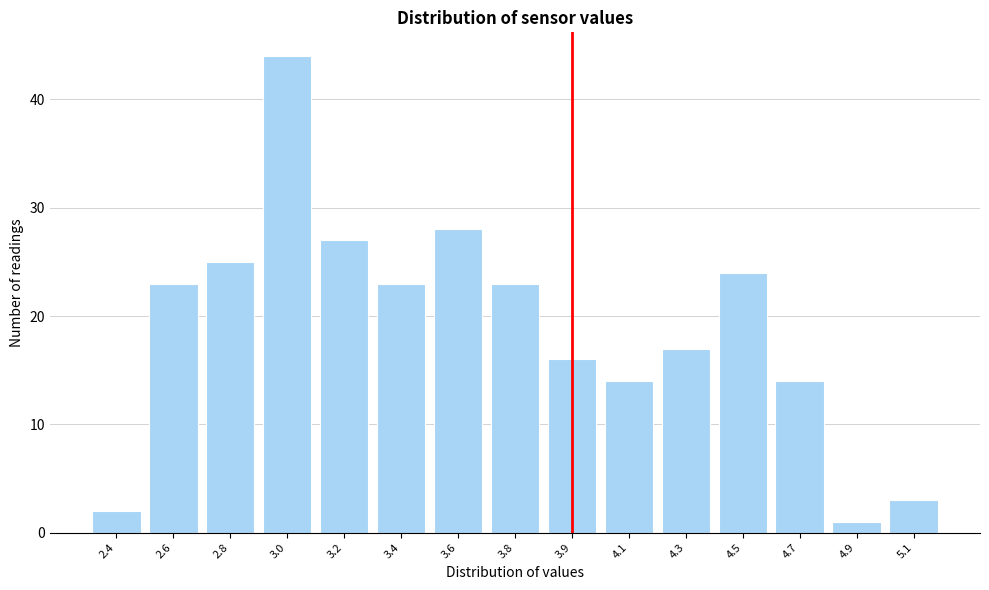

Reading left to right, list all the values displayed in this chart.

2.4=2	2.6=23	2.8=25	3.0=44	3.2=27	3.4=23	3.6=28	3.8=23	3.9=16	4.1=14	4.3=17	4.5=24	4.7=14	4.9=1	5.1=3